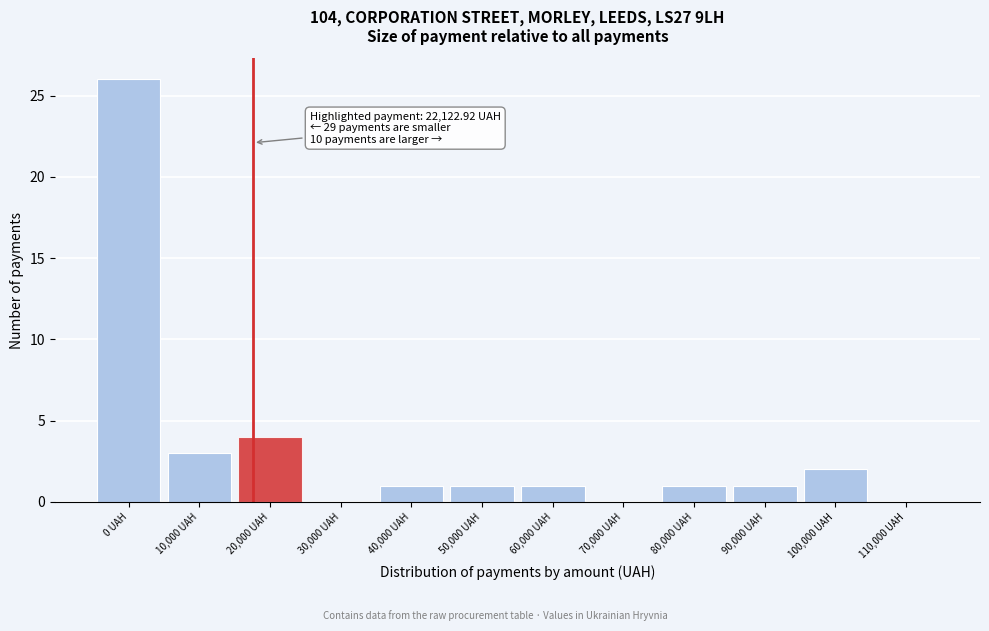

Reading left to right, what are all the values shown in this chart?

0 UAH=26	10,000 UAH=3	20,000 UAH=4	30,000 UAH=0	40,000 UAH=1	50,000 UAH=1	60,000 UAH=1	70,000 UAH=0	80,000 UAH=1	90,000 UAH=1	100,000 UAH=2	110,000 UAH=0